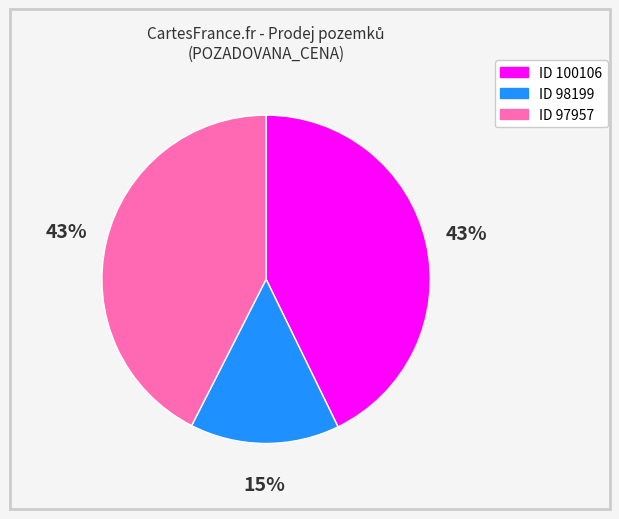

To the nearest percent, what is the difference between the largest and smallest slice percentages?

28%